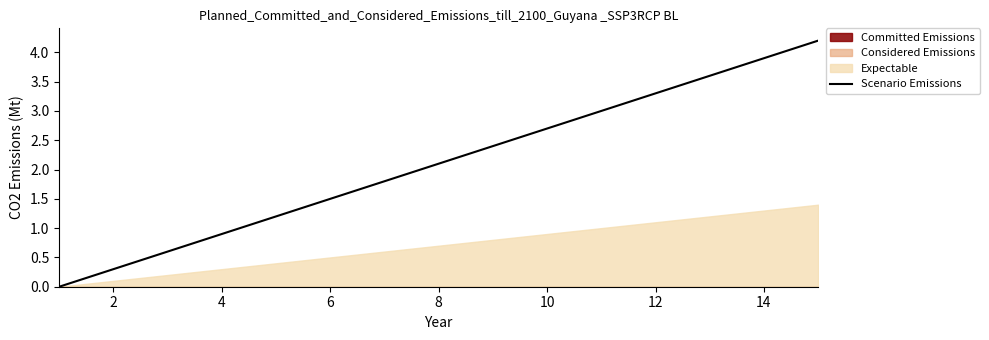

What is the difference between the maximum and minimum values?

4.2